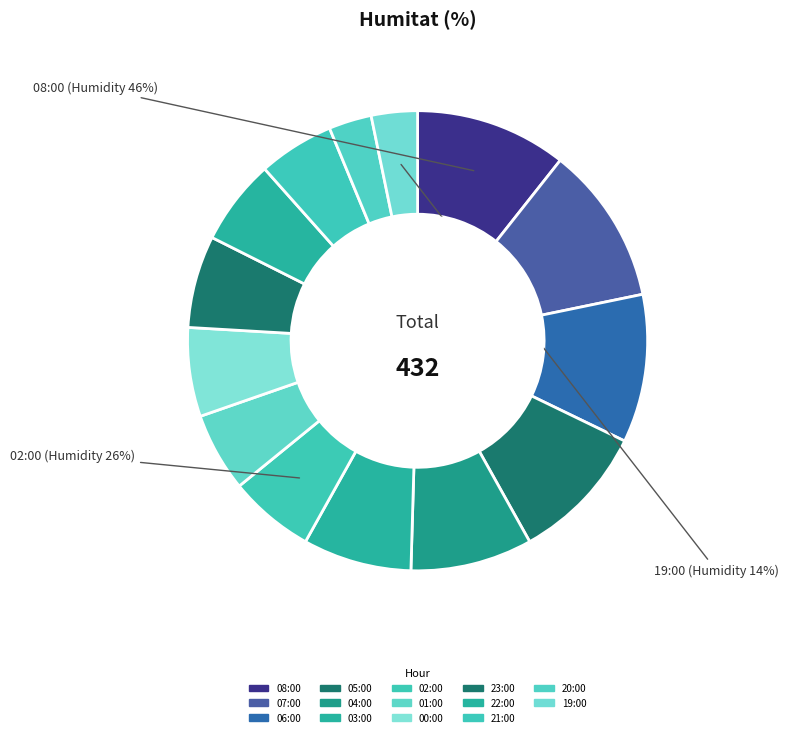

To the nearest percent, what percentage of the pie is 20:00?

3%